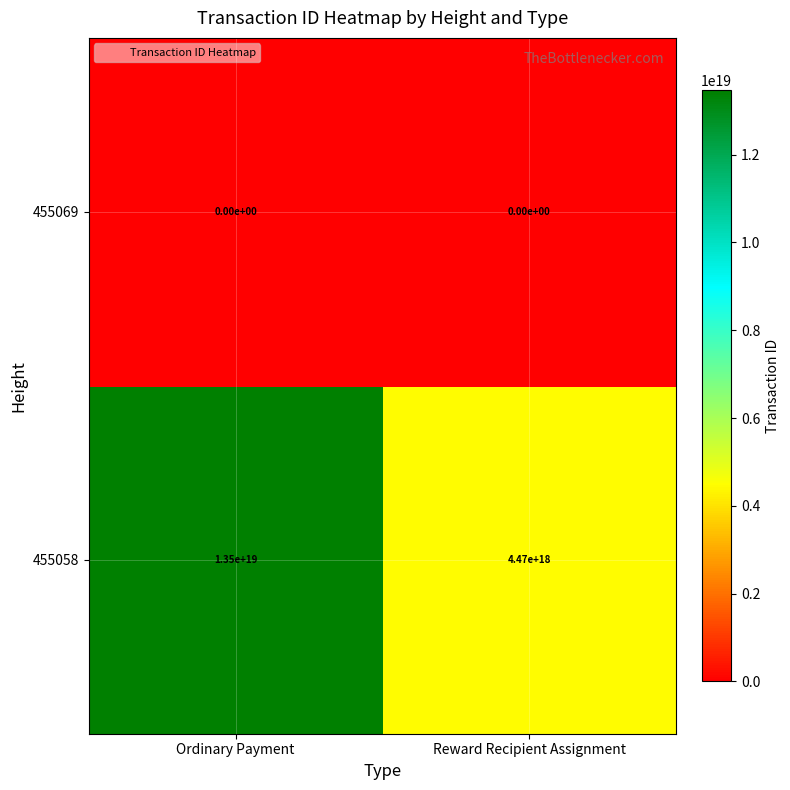

The 455069 series shows 0 at Reward Recipient Assignment. True or false?

True